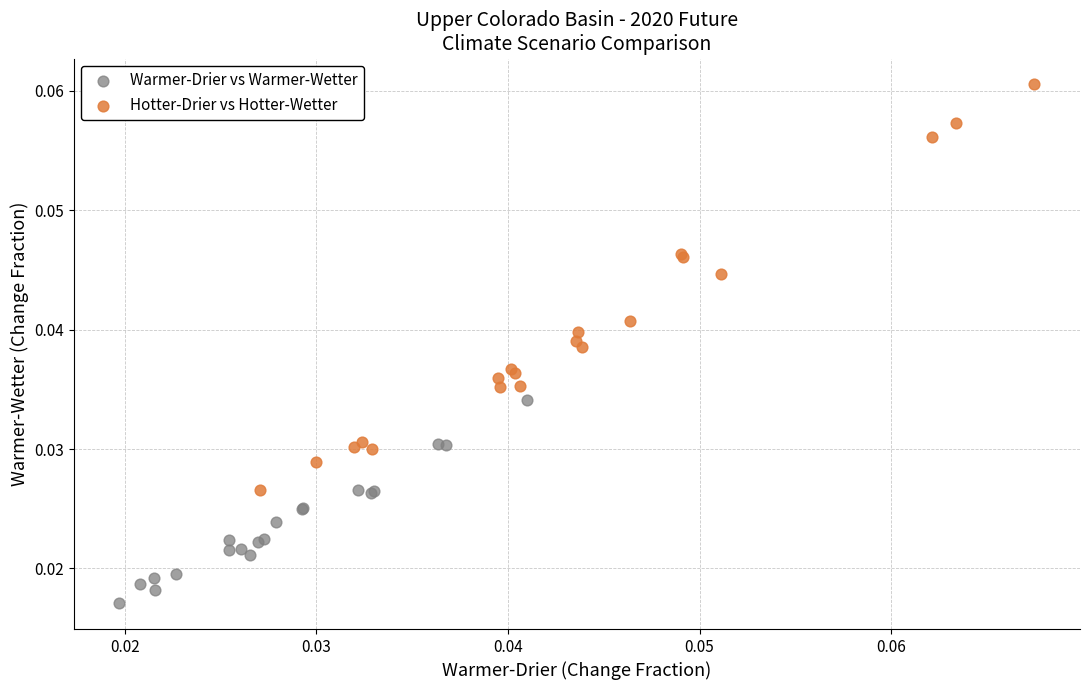

Which series contains the lowest Y value?

Warmer-Drier vs Warmer-Wetter